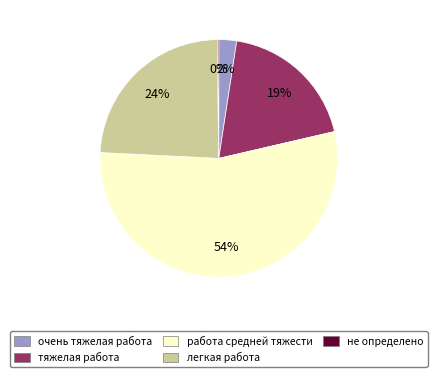

Is it true that тяжелая работа is 19% of the pie?

True